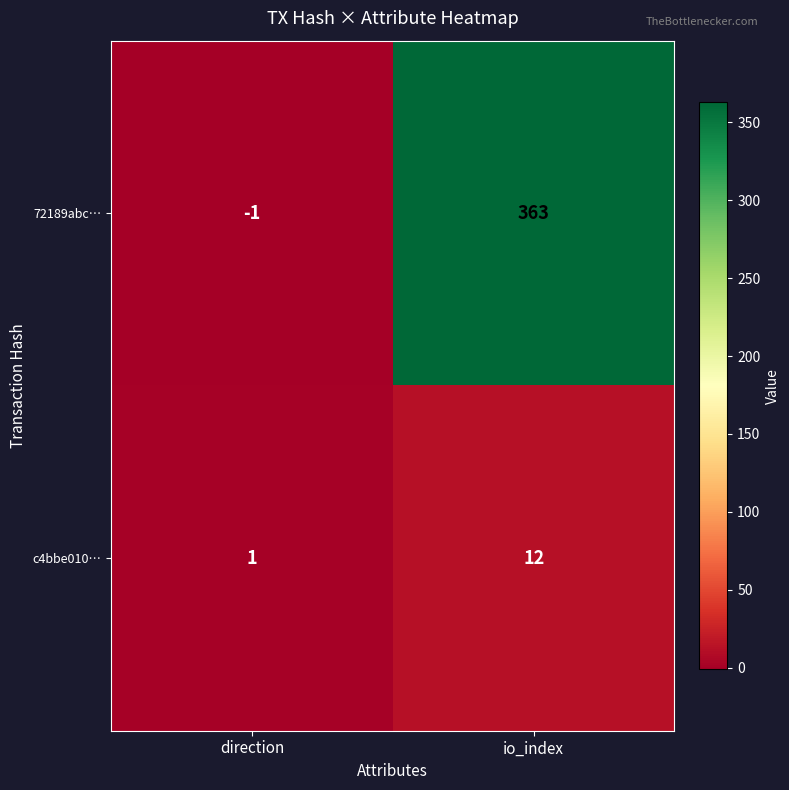

At direction, list the series in order from smallest to largest.

72189abc…, c4bbe010…